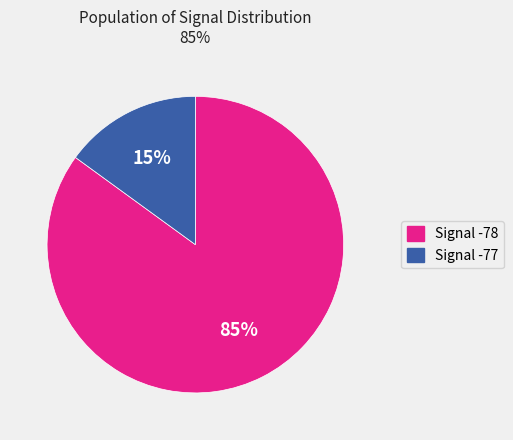

Is there a majority slice in this chart?

Yes